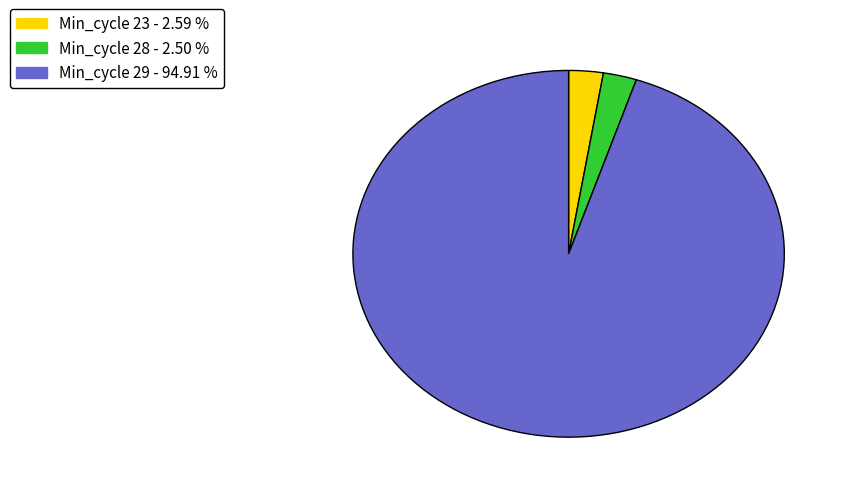

Is there any slice that represents more than half of the pie?

Yes